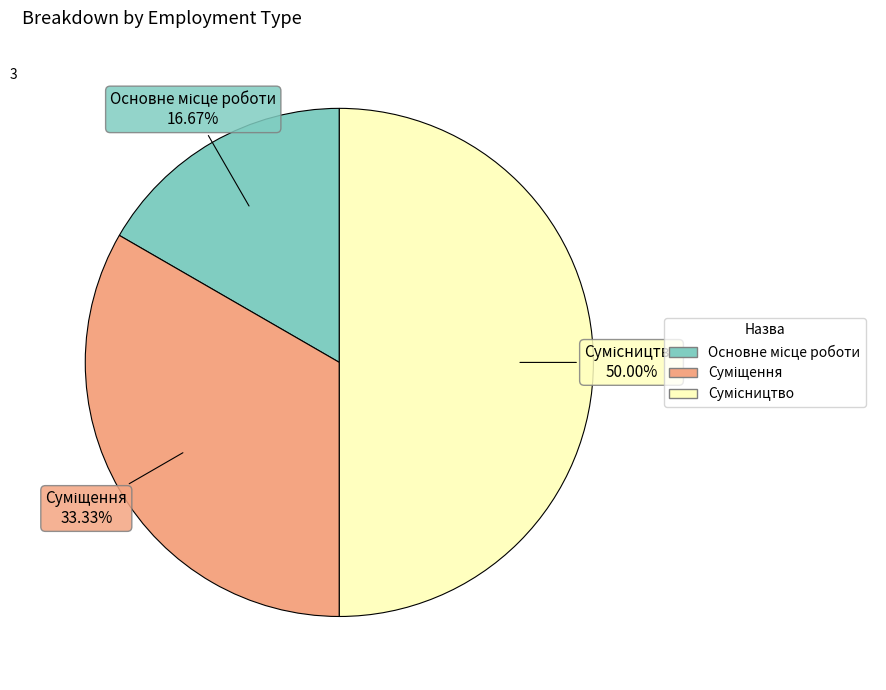

Which slice is the largest?

Сумісництво